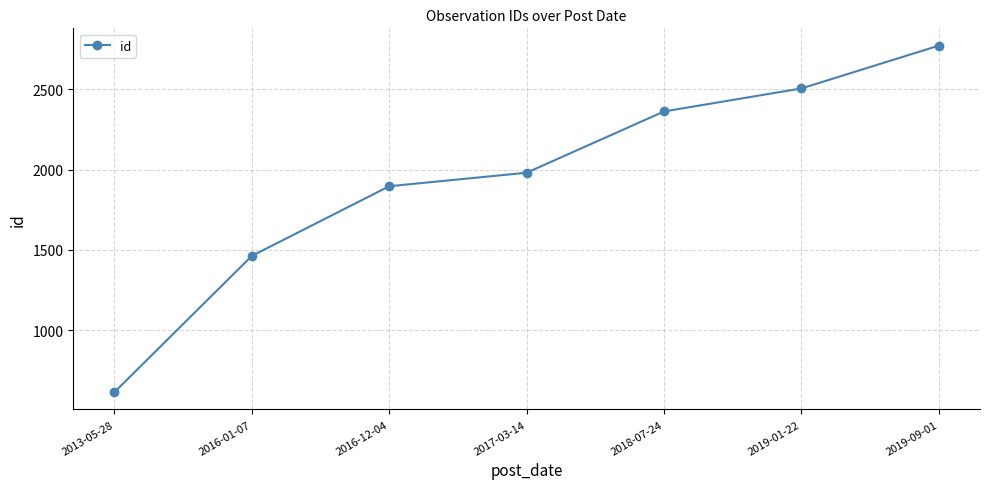

True or false: there are more than 2 points higher than both neighbors.

False